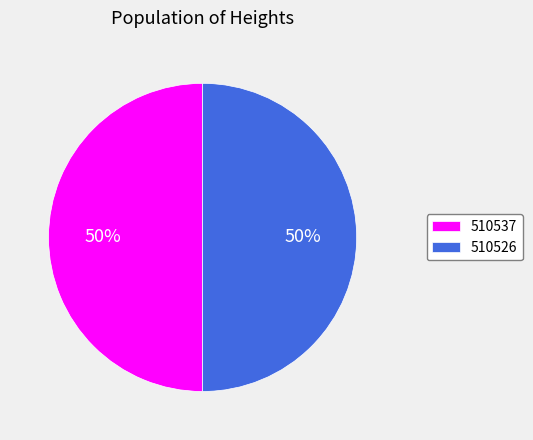

Is the sum of 510526 and 510537 greater than half?

Yes